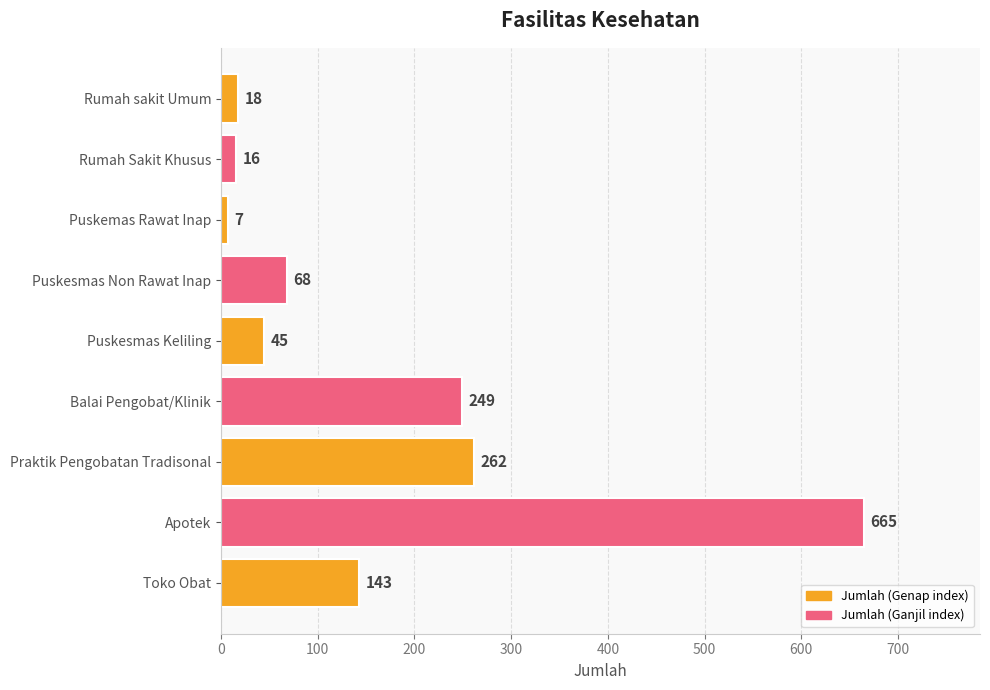

What is the average value?

164